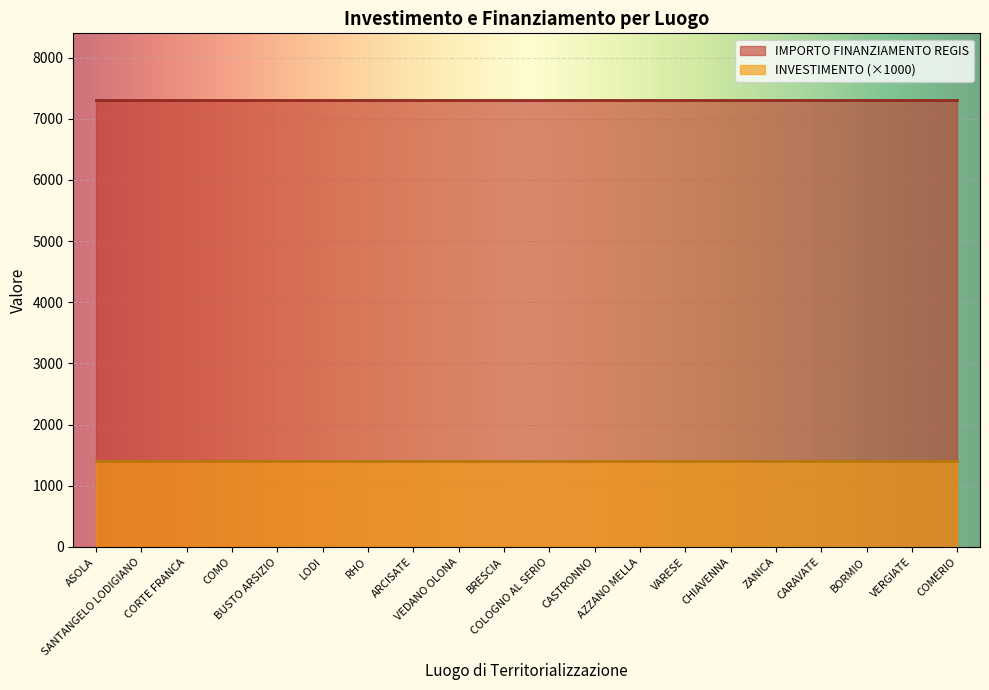

What position from the left is ARCISATE?

8